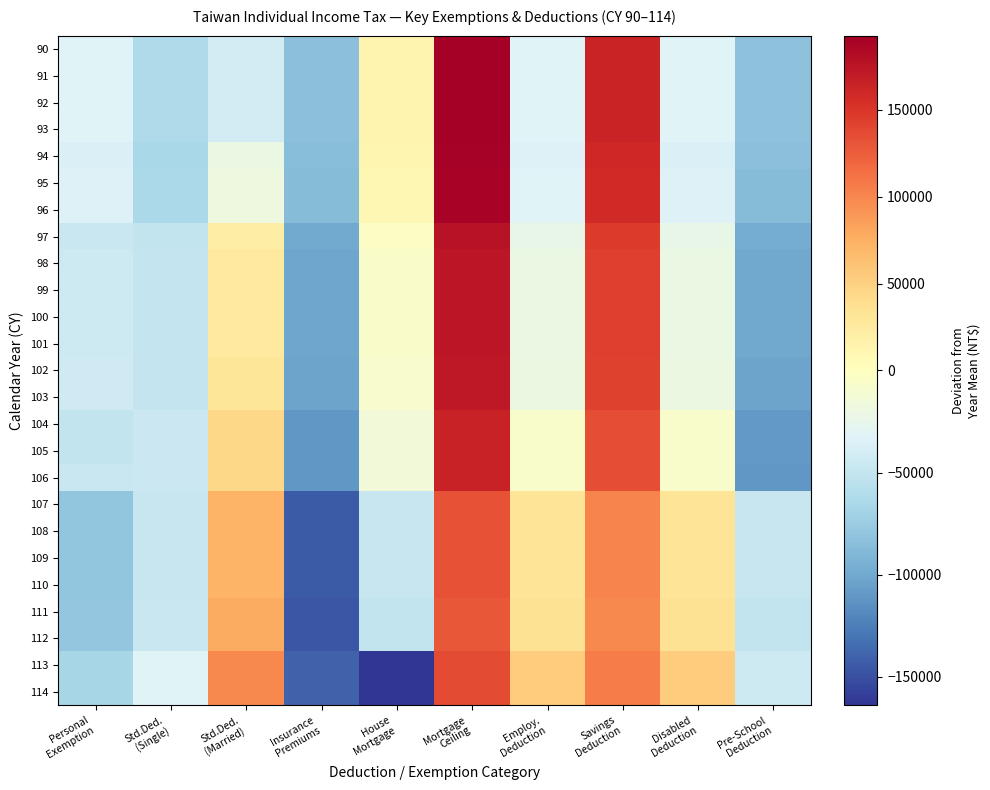

Reading left to right, what are all the values shown in this chart?

90: Personal
Exemption=-33300	Std.Ded.
(Single)=-63300	Std.Ded.
(Married)=-40300	Insurance
Premiums=-83300	House
Mortgage=12700	Mortgage
Ceiling=192700	Employ.
Deduction=-32300	Savings
Deduction=162700	Disabled
Deduction=-33300	Pre-School
Deduction=-82300
91: Personal
Exemption=-33300	Std.Ded.
(Single)=-63300	Std.Ded.
(Married)=-40300	Insurance
Premiums=-83300	House
Mortgage=12700	Mortgage
Ceiling=192700	Employ.
Deduction=-32300	Savings
Deduction=162700	Disabled
Deduction=-33300	Pre-School
Deduction=-82300
92: Personal
Exemption=-33300	Std.Ded.
(Single)=-63300	Std.Ded.
(Married)=-40300	Insurance
Premiums=-83300	House
Mortgage=12700	Mortgage
Ceiling=192700	Employ.
Deduction=-32300	Savings
Deduction=162700	Disabled
Deduction=-33300	Pre-School
Deduction=-82300
93: Personal
Exemption=-33300	Std.Ded.
(Single)=-63300	Std.Ded.
(Married)=-40300	Insurance
Premiums=-83300	House
Mortgage=12700	Mortgage
Ceiling=192700	Employ.
Deduction=-32300	Savings
Deduction=162700	Disabled
Deduction=-33300	Pre-School
Deduction=-82300
94: Personal
Exemption=-35400	Std.Ded.
(Single)=-65400	Std.Ded.
(Married)=-21400	Insurance
Premiums=-85400	House
Mortgage=10600	Mortgage
Ceiling=190600	Employ.
Deduction=-34400	Savings
Deduction=160600	Disabled
Deduction=-35400	Pre-School
Deduction=-84400
95: Personal
Exemption=-33900	Std.Ded.
(Single)=-64900	Std.Ded.
(Married)=-18900	Insurance
Premiums=-86900	House
Mortgage=9100	Mortgage
Ceiling=189100	Employ.
Deduction=-32900	Savings
Deduction=159100	Disabled
Deduction=-33900	Pre-School
Deduction=-85900
96: Personal
Exemption=-33900	Std.Ded.
(Single)=-64900	Std.Ded.
(Married)=-18900	Insurance
Premiums=-86900	House
Mortgage=9100	Mortgage
Ceiling=189100	Employ.
Deduction=-32900	Savings
Deduction=159100	Disabled
Deduction=-33900	Pre-School
Deduction=-85900
97: Personal
Exemption=-46500	Std.Ded.
(Single)=-50500	Std.Ded.
(Married)=22500	Insurance
Premiums=-99500	House
Mortgage=-3500	Mortgage
Ceiling=176500	Employ.
Deduction=-23500	Savings
Deduction=146500	Disabled
Deduction=-23500	Pre-School
Deduction=-98500
98: Personal
Exemption=-43700	Std.Ded.
(Single)=-49700	Std.Ded.
(Married)=26300	Insurance
Premiums=-101700	House
Mortgage=-5700	Mortgage
Ceiling=174300	Employ.
Deduction=-21700	Savings
Deduction=144300	Disabled
Deduction=-21700	Pre-School
Deduction=-100700
99: Personal
Exemption=-43700	Std.Ded.
(Single)=-49700	Std.Ded.
(Married)=26300	Insurance
Premiums=-101700	House
Mortgage=-5700	Mortgage
Ceiling=174300	Employ.
Deduction=-21700	Savings
Deduction=144300	Disabled
Deduction=-21700	Pre-School
Deduction=-100700
100: Personal
Exemption=-43700	Std.Ded.
(Single)=-49700	Std.Ded.
(Married)=26300	Insurance
Premiums=-101700	House
Mortgage=-5700	Mortgage
Ceiling=174300	Employ.
Deduction=-21700	Savings
Deduction=144300	Disabled
Deduction=-21700	Pre-School
Deduction=-100700
101: Personal
Exemption=-43700	Std.Ded.
(Single)=-49700	Std.Ded.
(Married)=26300	Insurance
Premiums=-101700	House
Mortgage=-5700	Mortgage
Ceiling=174300	Employ.
Deduction=-21700	Savings
Deduction=144300	Disabled
Deduction=-21700	Pre-School
Deduction=-100700
102: Personal
Exemption=-42700	Std.Ded.
(Single)=-48700	Std.Ded.
(Married)=30300	Insurance
Premiums=-103700	House
Mortgage=-7700	Mortgage
Ceiling=172300	Employ.
Deduction=-19700	Savings
Deduction=142300	Disabled
Deduction=-19700	Pre-School
Deduction=-102700
103: Personal
Exemption=-42700	Std.Ded.
(Single)=-48700	Std.Ded.
(Married)=30300	Insurance
Premiums=-103700	House
Mortgage=-7700	Mortgage
Ceiling=172300	Employ.
Deduction=-19700	Savings
Deduction=142300	Disabled
Deduction=-19700	Pre-School
Deduction=-102700
104: Personal
Exemption=-50000	Std.Ded.
(Single)=-45000	Std.Ded.
(Married)=45000	Insurance
Premiums=-111000	House
Mortgage=-15000	Mortgage
Ceiling=165000	Employ.
Deduction=-7000	Savings
Deduction=135000	Disabled
Deduction=-7000	Pre-School
Deduction=-110000
105: Personal
Exemption=-50000	Std.Ded.
(Single)=-45000	Std.Ded.
(Married)=45000	Insurance
Premiums=-111000	House
Mortgage=-15000	Mortgage
Ceiling=165000	Employ.
Deduction=-7000	Savings
Deduction=135000	Disabled
Deduction=-7000	Pre-School
Deduction=-110000
106: Personal
Exemption=-47300	Std.Ded.
(Single)=-45300	Std.Ded.
(Married)=44700	Insurance
Premiums=-111300	House
Mortgage=-15300	Mortgage
Ceiling=164700	Employ.
Deduction=-7300	Savings
Deduction=134700	Disabled
Deduction=-7300	Pre-School
Deduction=-110300
107: Personal
Exemption=-80200	Std.Ded.
(Single)=-48200	Std.Ded.
(Married)=71800	Insurance
Premiums=-144200	House
Mortgage=-48200	Mortgage
Ceiling=131800	Employ.
Deduction=31800	Savings
Deduction=101800	Disabled
Deduction=31800	Pre-School
Deduction=-48200
108: Personal
Exemption=-80200	Std.Ded.
(Single)=-48200	Std.Ded.
(Married)=71800	Insurance
Premiums=-144200	House
Mortgage=-48200	Mortgage
Ceiling=131800	Employ.
Deduction=31800	Savings
Deduction=101800	Disabled
Deduction=31800	Pre-School
Deduction=-48200
109: Personal
Exemption=-80200	Std.Ded.
(Single)=-48200	Std.Ded.
(Married)=71800	Insurance
Premiums=-144200	House
Mortgage=-48200	Mortgage
Ceiling=131800	Employ.
Deduction=31800	Savings
Deduction=101800	Disabled
Deduction=31800	Pre-School
Deduction=-48200
110: Personal
Exemption=-80200	Std.Ded.
(Single)=-48200	Std.Ded.
(Married)=71800	Insurance
Premiums=-144200	House
Mortgage=-48200	Mortgage
Ceiling=131800	Employ.
Deduction=31800	Savings
Deduction=101800	Disabled
Deduction=31800	Pre-School
Deduction=-48200
111: Personal
Exemption=-79200	Std.Ded.
(Single)=-47200	Std.Ded.
(Married)=76800	Insurance
Premiums=-147200	House
Mortgage=-51200	Mortgage
Ceiling=128800	Employ.
Deduction=35800	Savings
Deduction=98800	Disabled
Deduction=35800	Pre-School
Deduction=-51200
112: Personal
Exemption=-79200	Std.Ded.
(Single)=-47200	Std.Ded.
(Married)=76800	Insurance
Premiums=-147200	House
Mortgage=-51200	Mortgage
Ceiling=128800	Employ.
Deduction=35800	Savings
Deduction=98800	Disabled
Deduction=35800	Pre-School
Deduction=-51200
113: Personal
Exemption=-67000	Std.Ded.
(Single)=-33000	Std.Ded.
(Married)=98000	Insurance
Premiums=-140000	House
Mortgage=-164000	Mortgage
Ceiling=136000	Employ.
Deduction=54000	Savings
Deduction=106000	Disabled
Deduction=54000	Pre-School
Deduction=-44000
114: Personal
Exemption=-67000	Std.Ded.
(Single)=-33000	Std.Ded.
(Married)=98000	Insurance
Premiums=-140000	House
Mortgage=-164000	Mortgage
Ceiling=136000	Employ.
Deduction=54000	Savings
Deduction=106000	Disabled
Deduction=54000	Pre-School
Deduction=-44000